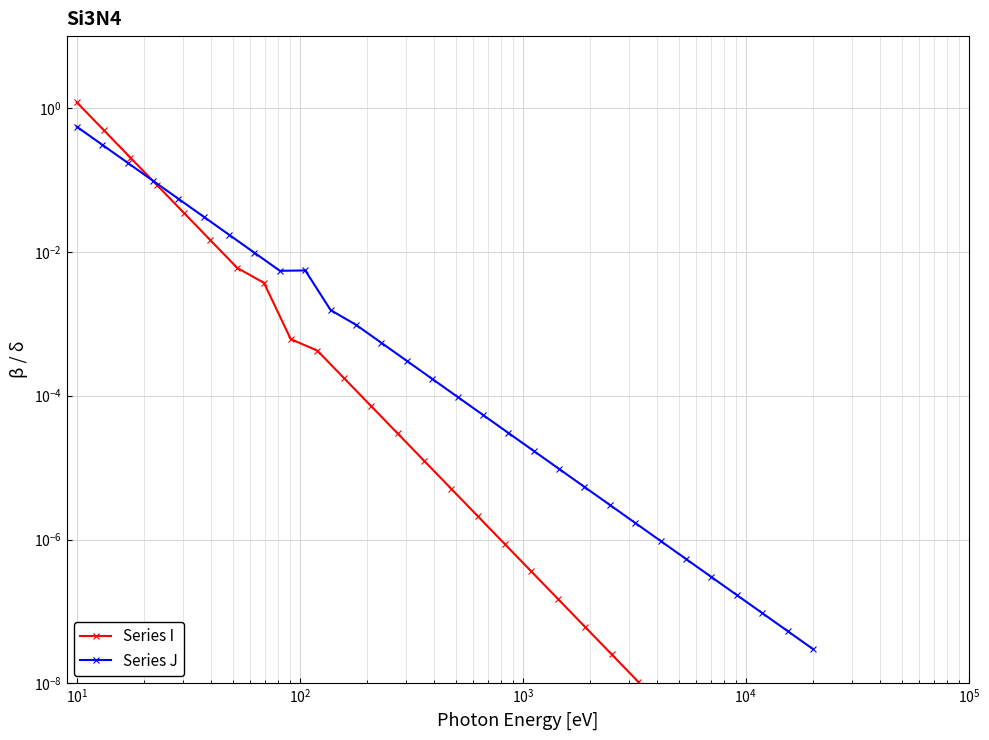

What is the sum of all Series J values?

1.3